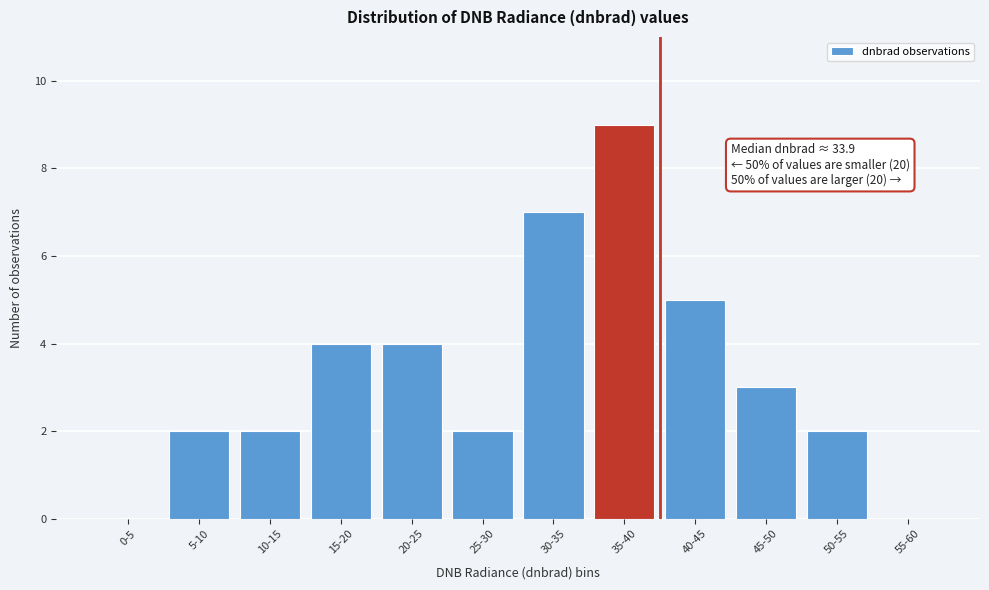

Reading left to right, list all the values displayed in this chart.

0-5=0	5-10=2	10-15=2	15-20=4	20-25=4	25-30=2	30-35=7	35-40=9	40-45=5	45-50=3	50-55=2	55-60=0